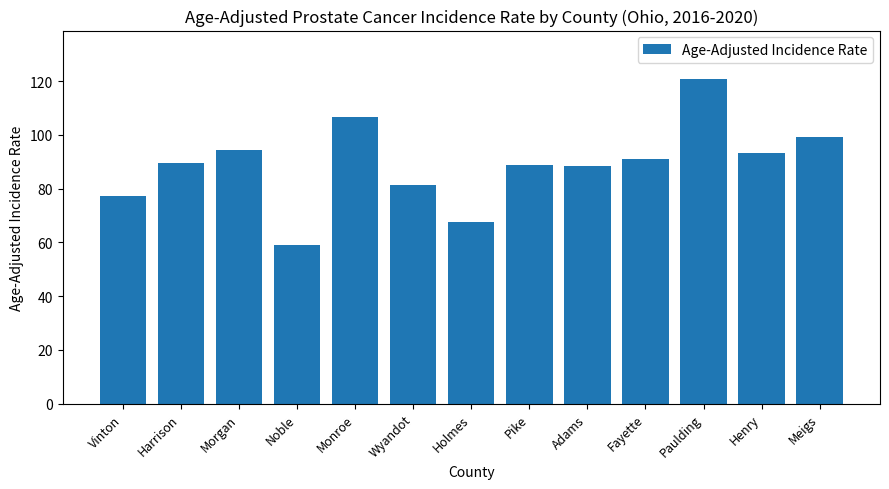

The value at Fayette is 91.1. True or false?

True